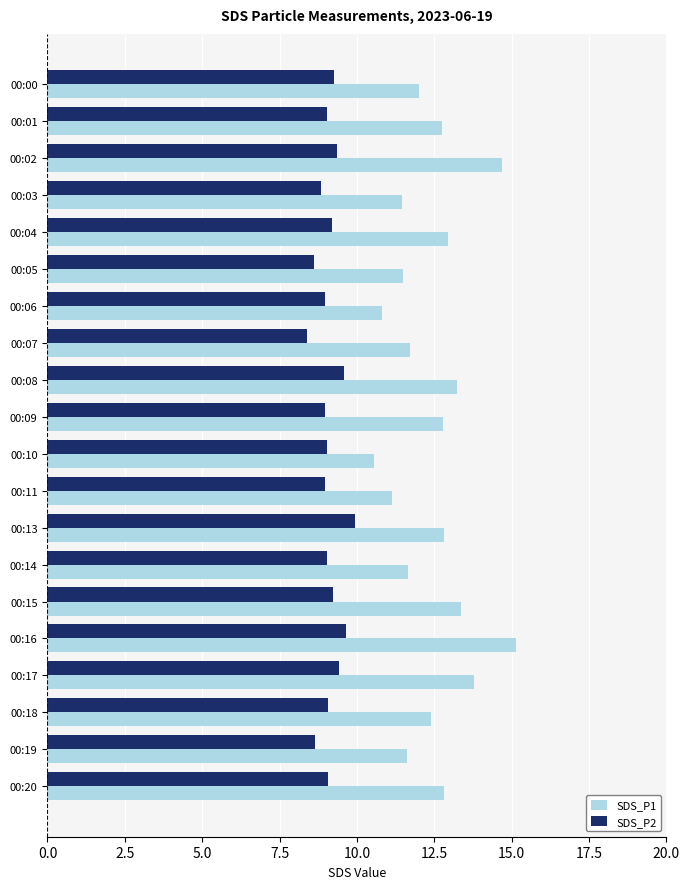

What is the difference between the second highest and minimum values in the SDS_P2 series?

1.2